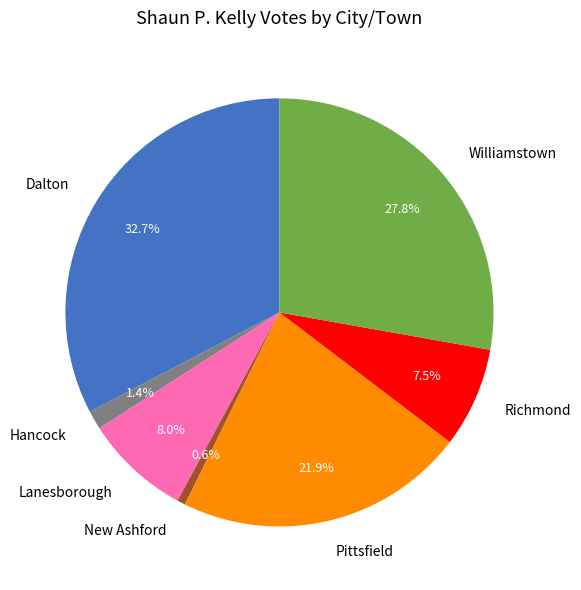

Combined, what portion of the pie is Dalton and Richmond?

40.2%